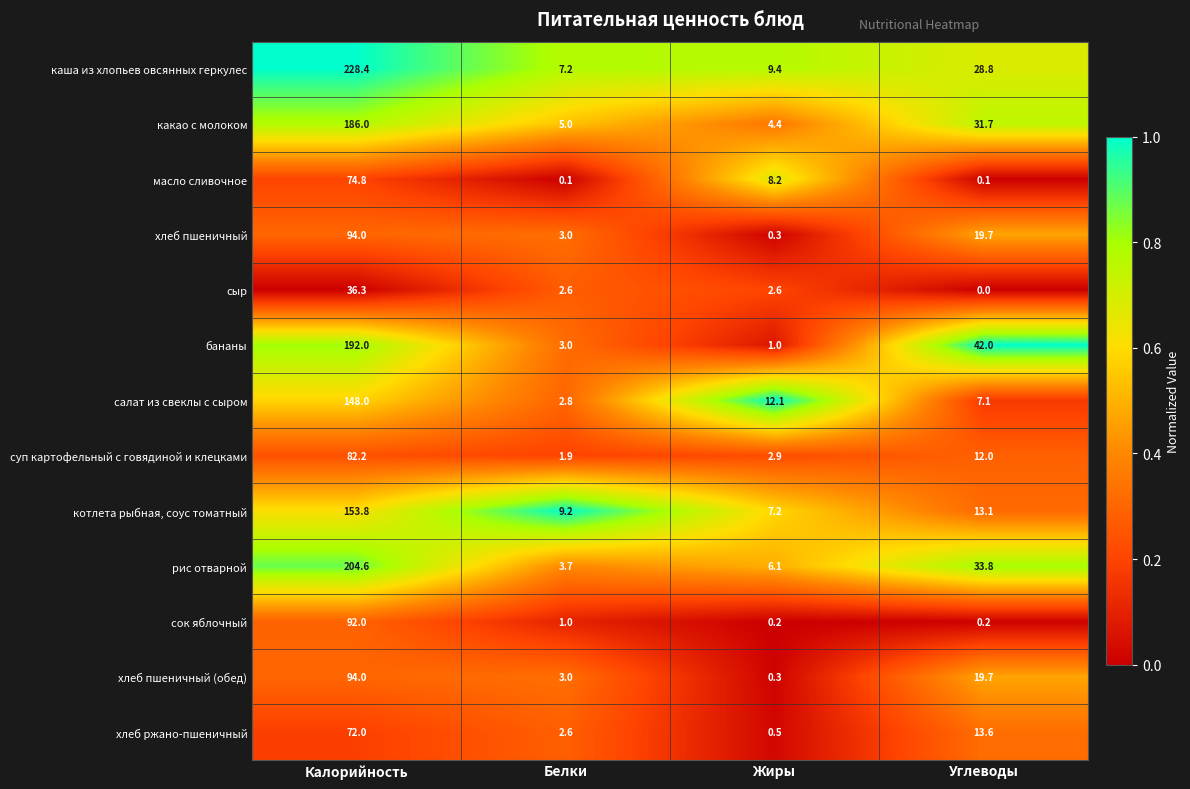

At how many categories does at least one series exceed 0?

4